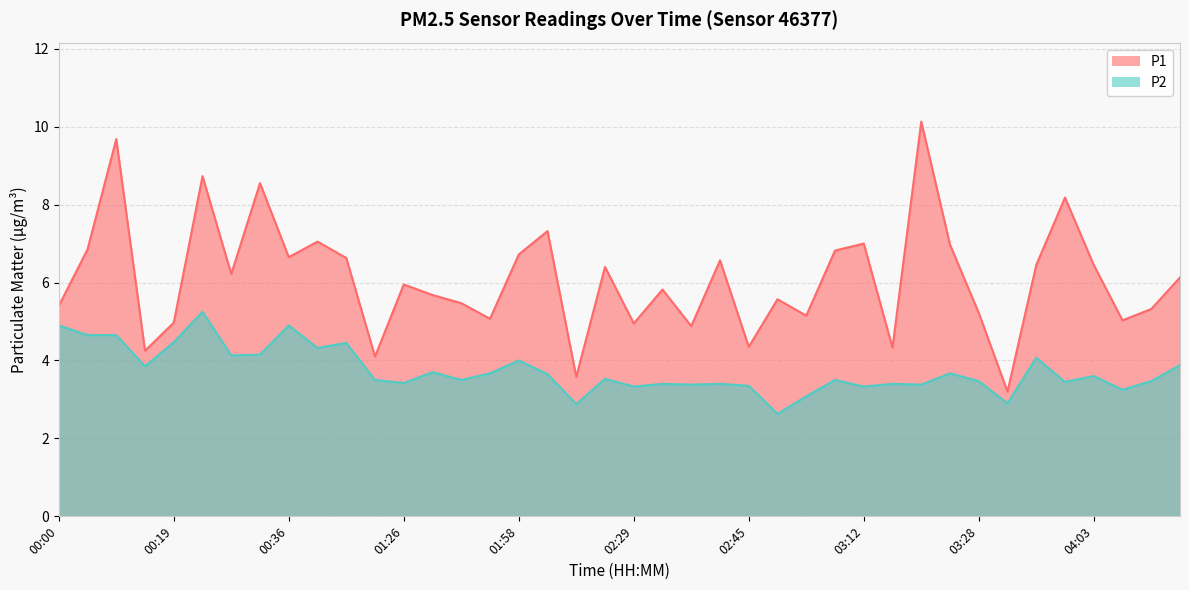

Which series has the largest range (max minus min)?

P1